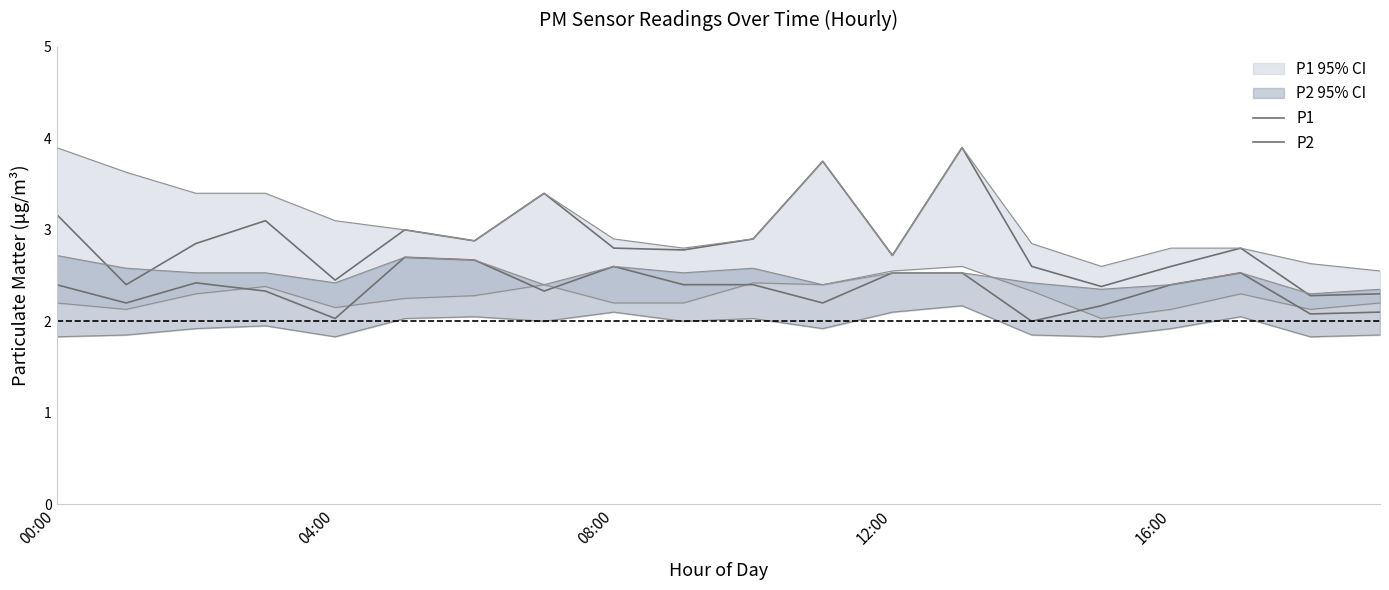

At 15, list the series in order from smallest to largest.

P2, P1